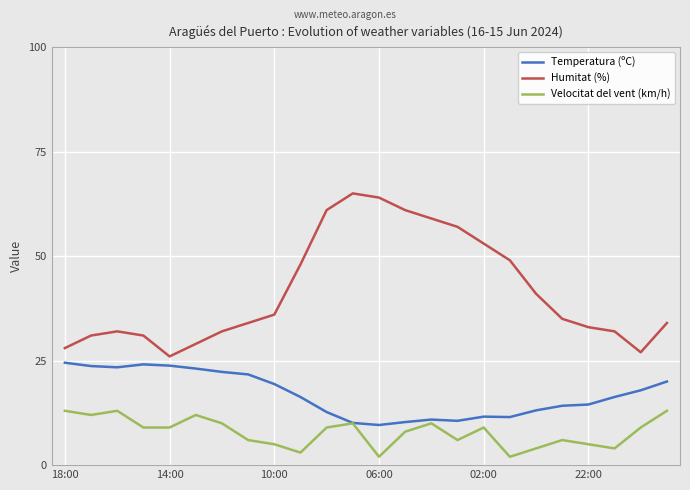

Which series has the widest spread of values?

Humitat (%)